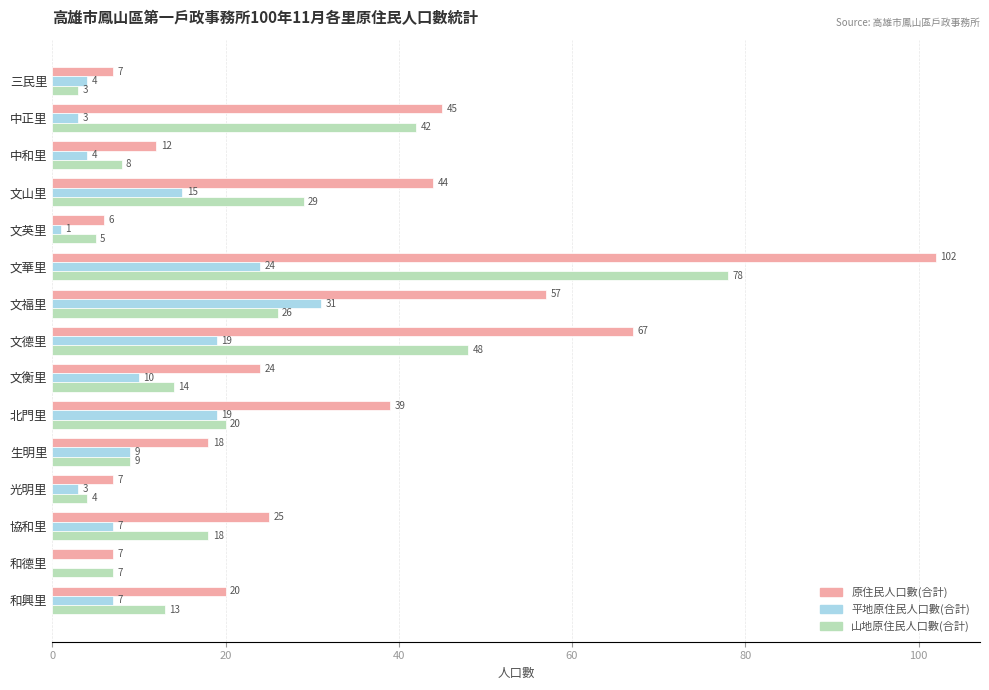

The value of 原住民人口數(合計) at 文福里 is 102. True or false?

False